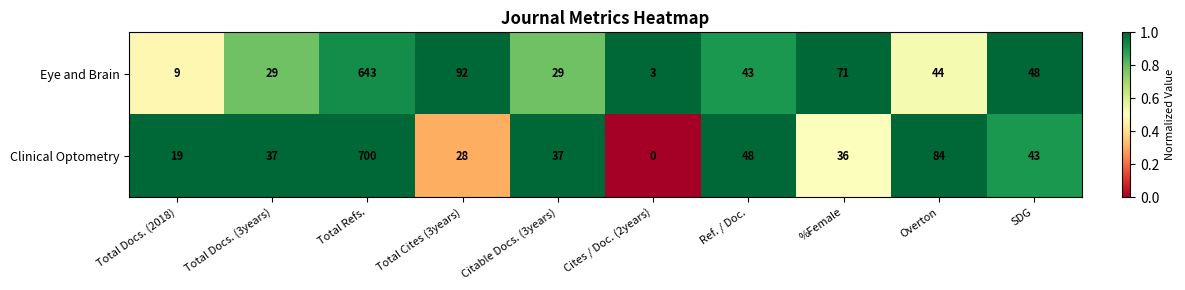

Reading right to left, list all the values displayed in this chart.

Eye and Brain: 48	44	71	43	3	29	92	643	29	9
Clinical Optometry: 43	84	36	48	0	37	28	700	37	19